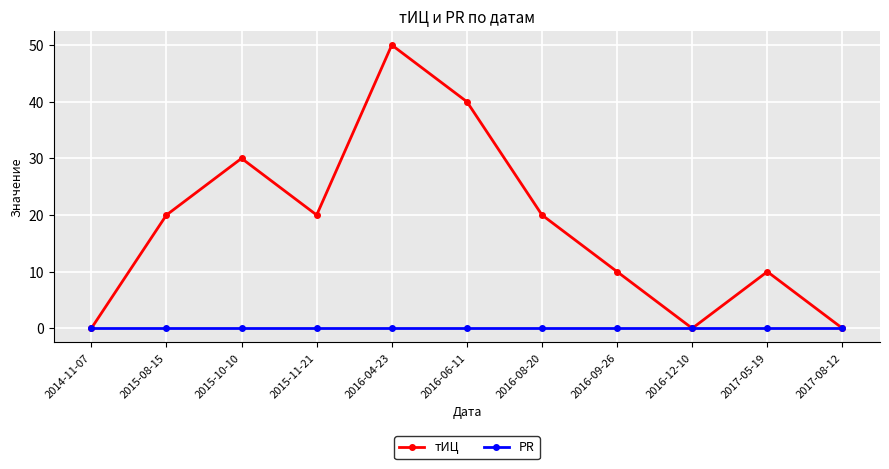

What is the difference between the second highest and minimum values in the тИЦ series?

40